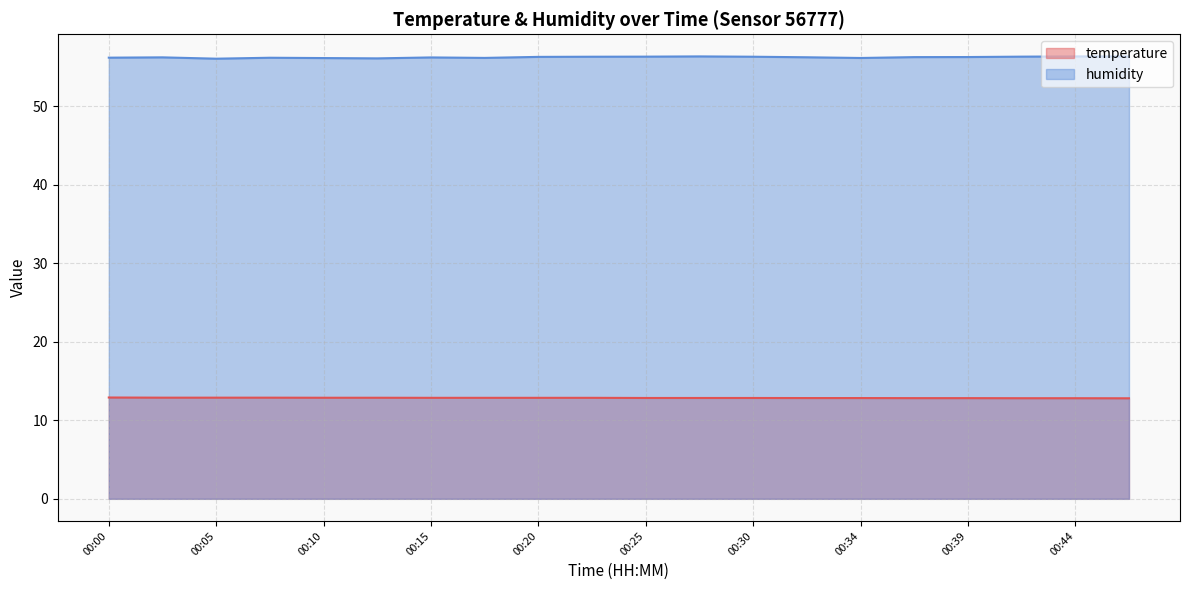

True or false: temperature and humidity intersect in this chart.

False